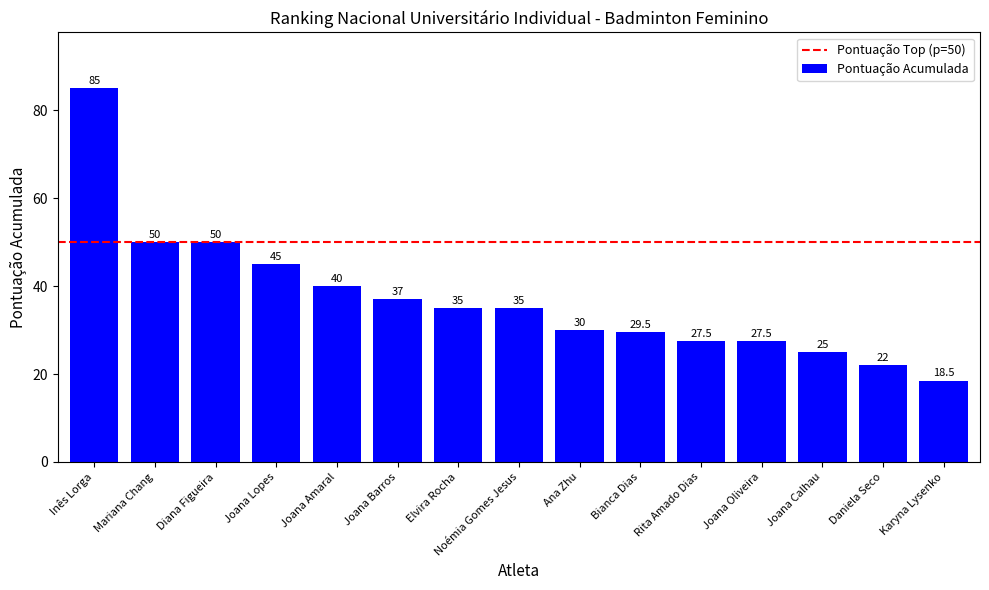

How many values are below 35?

7